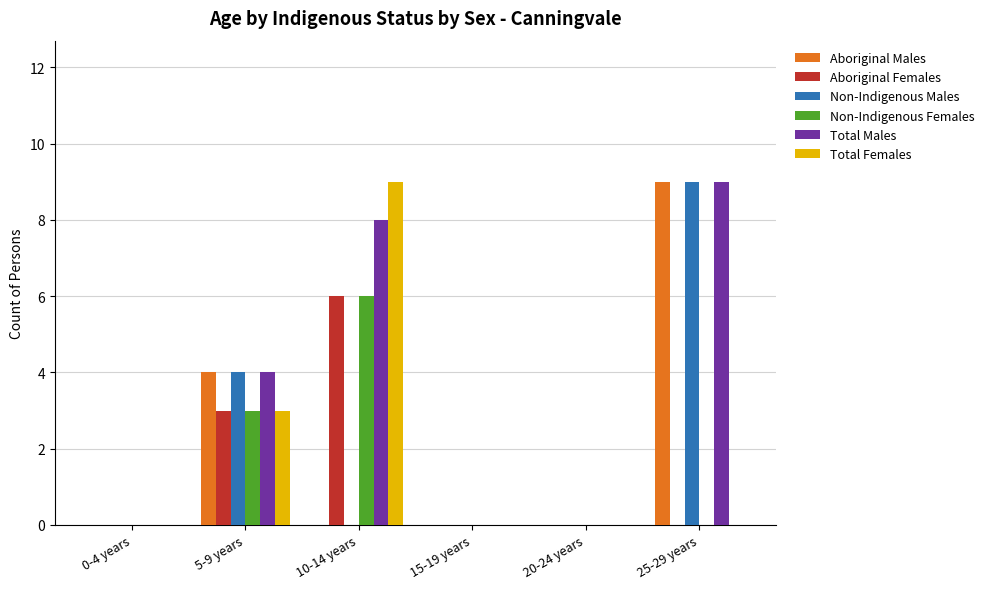

What is the sum of all Total Males values?

21